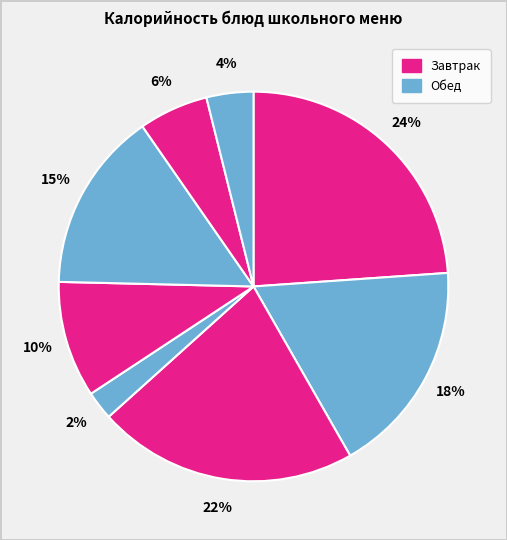

How many slices are in this pie chart?

8